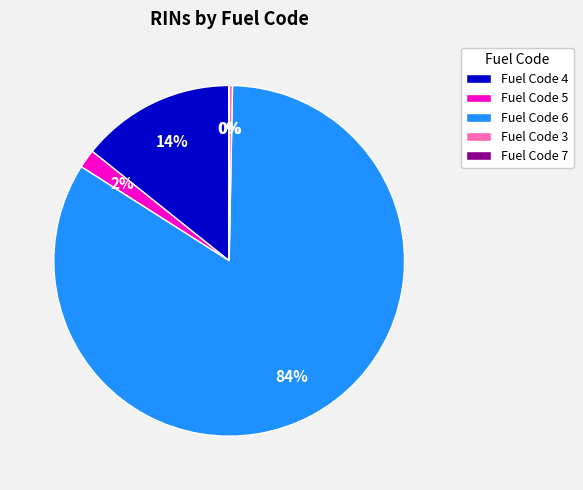

To the nearest percent, what portion does Fuel Code 6 represent?

84%